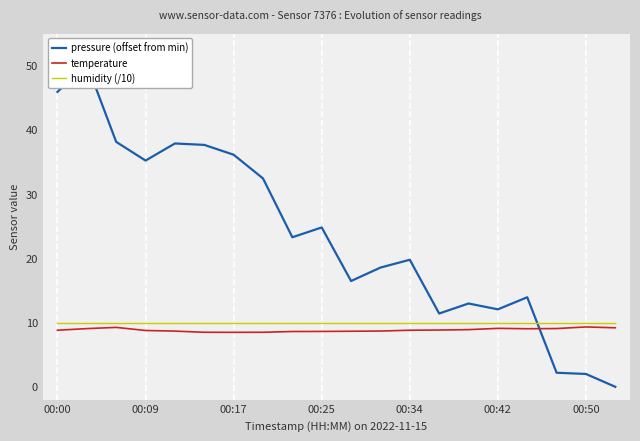

Is it true that temperature equals 8.7 at 11?

True